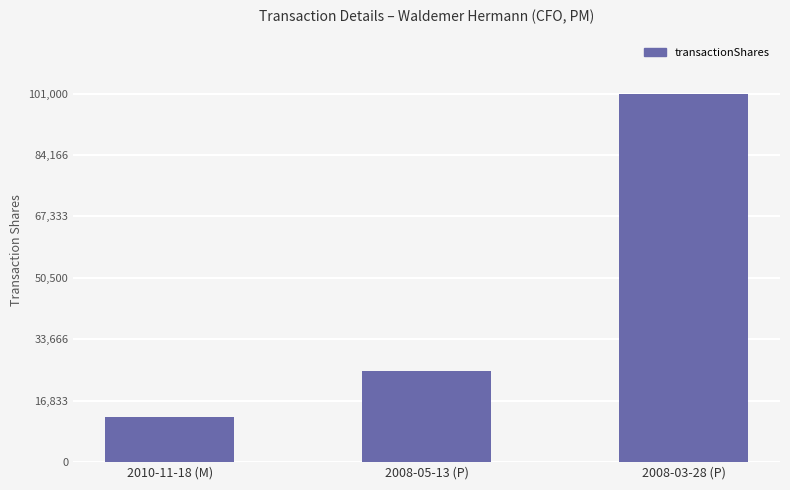

How many distinct data groups are displayed?

1